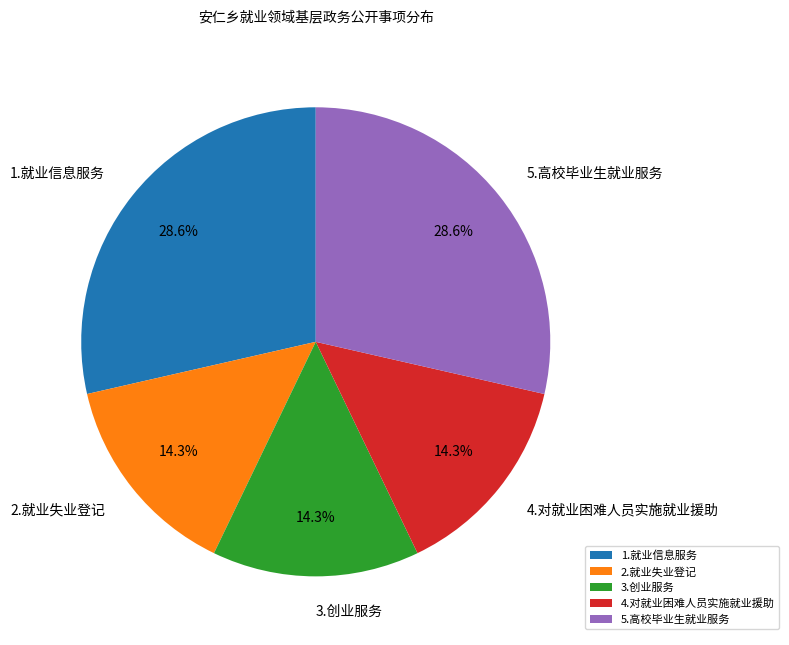

Does any single category account for the majority?

No